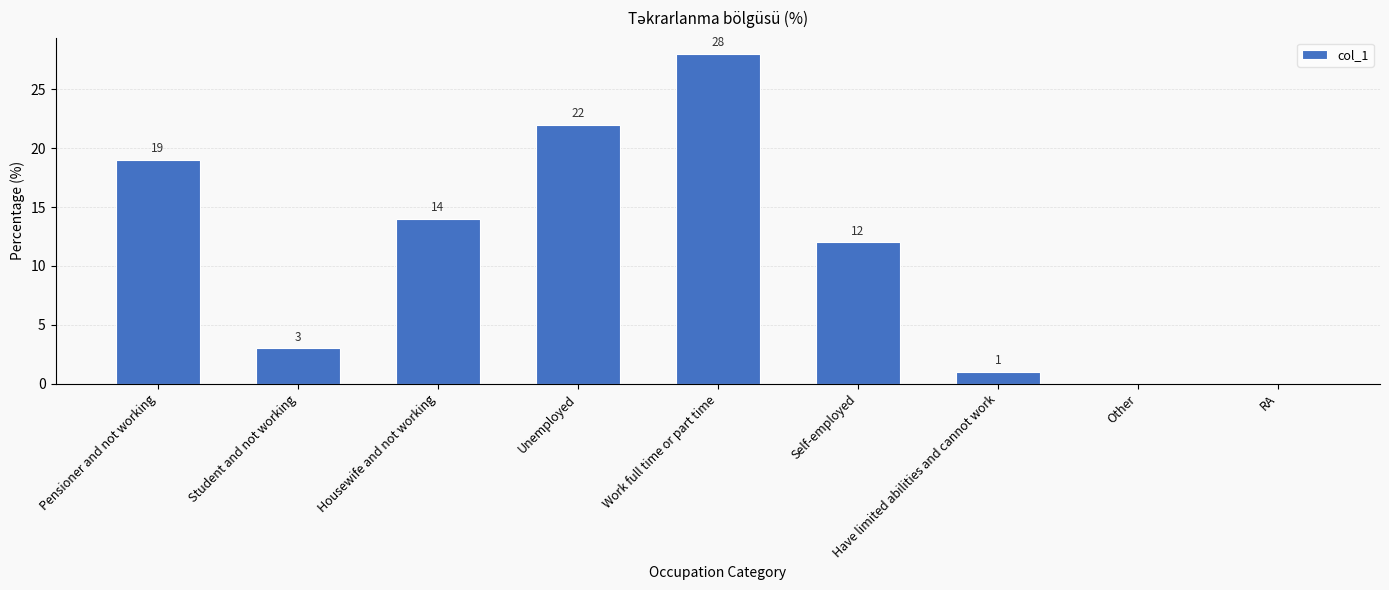

Which label corresponds to the largest value in the chart?

Work full time or part time